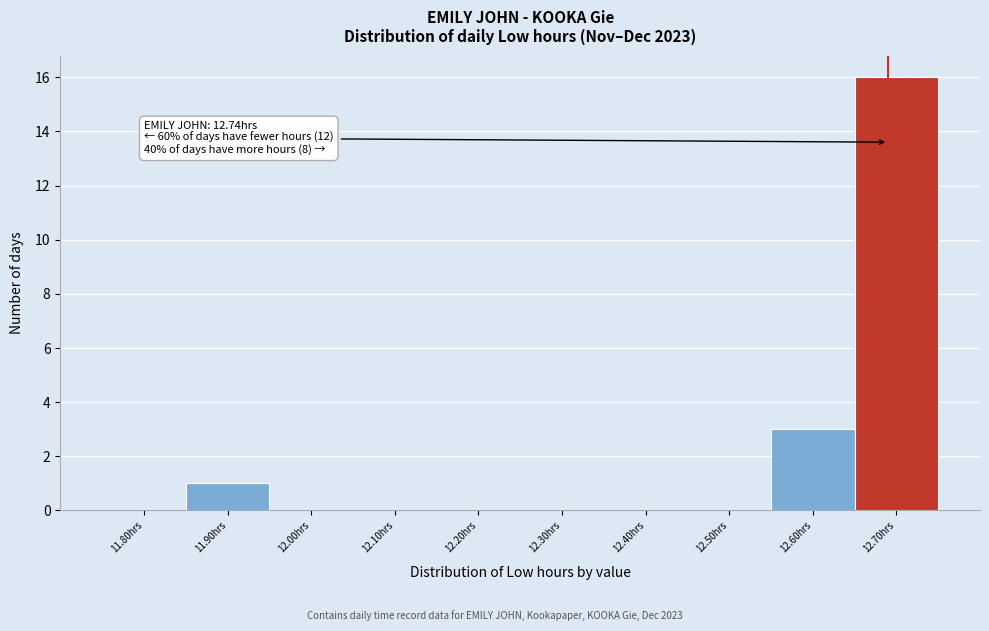

Reading right to left, extract all data points from this chart.

12.70hrs=16	12.60hrs=3	12.50hrs=0	12.40hrs=0	12.30hrs=0	12.20hrs=0	12.10hrs=0	12.00hrs=0	11.90hrs=1	11.80hrs=0